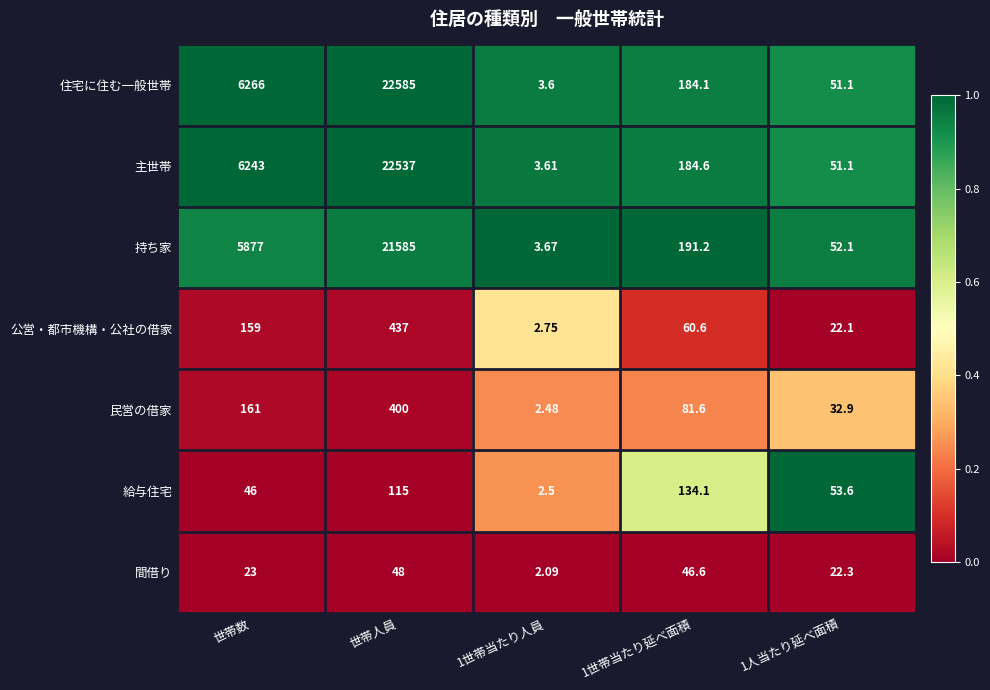

Where does the 持ち家 series first go above 191?

世帯数